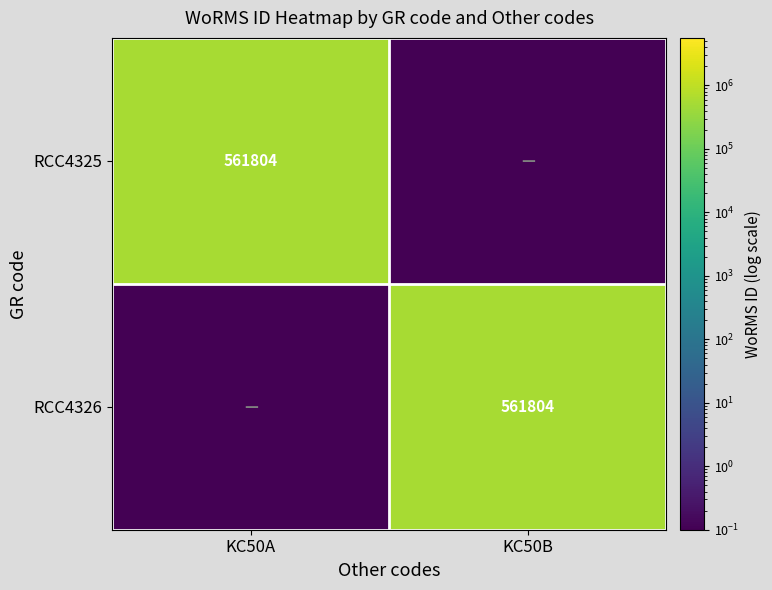

The value of RCC4326 at KC50B is 748749.7. True or false?

False